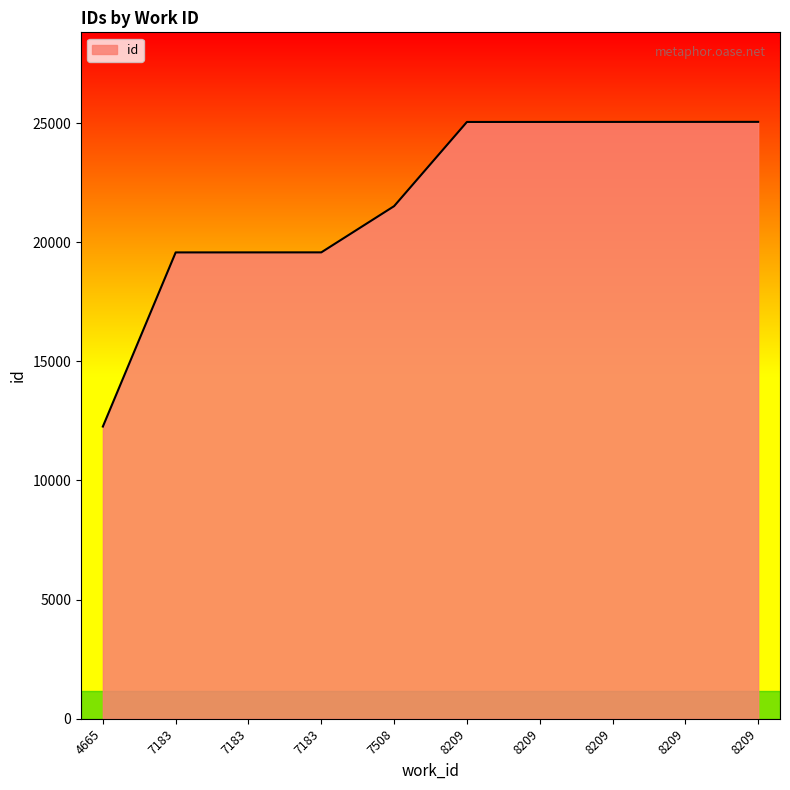

What is the smallest value displayed?

12263